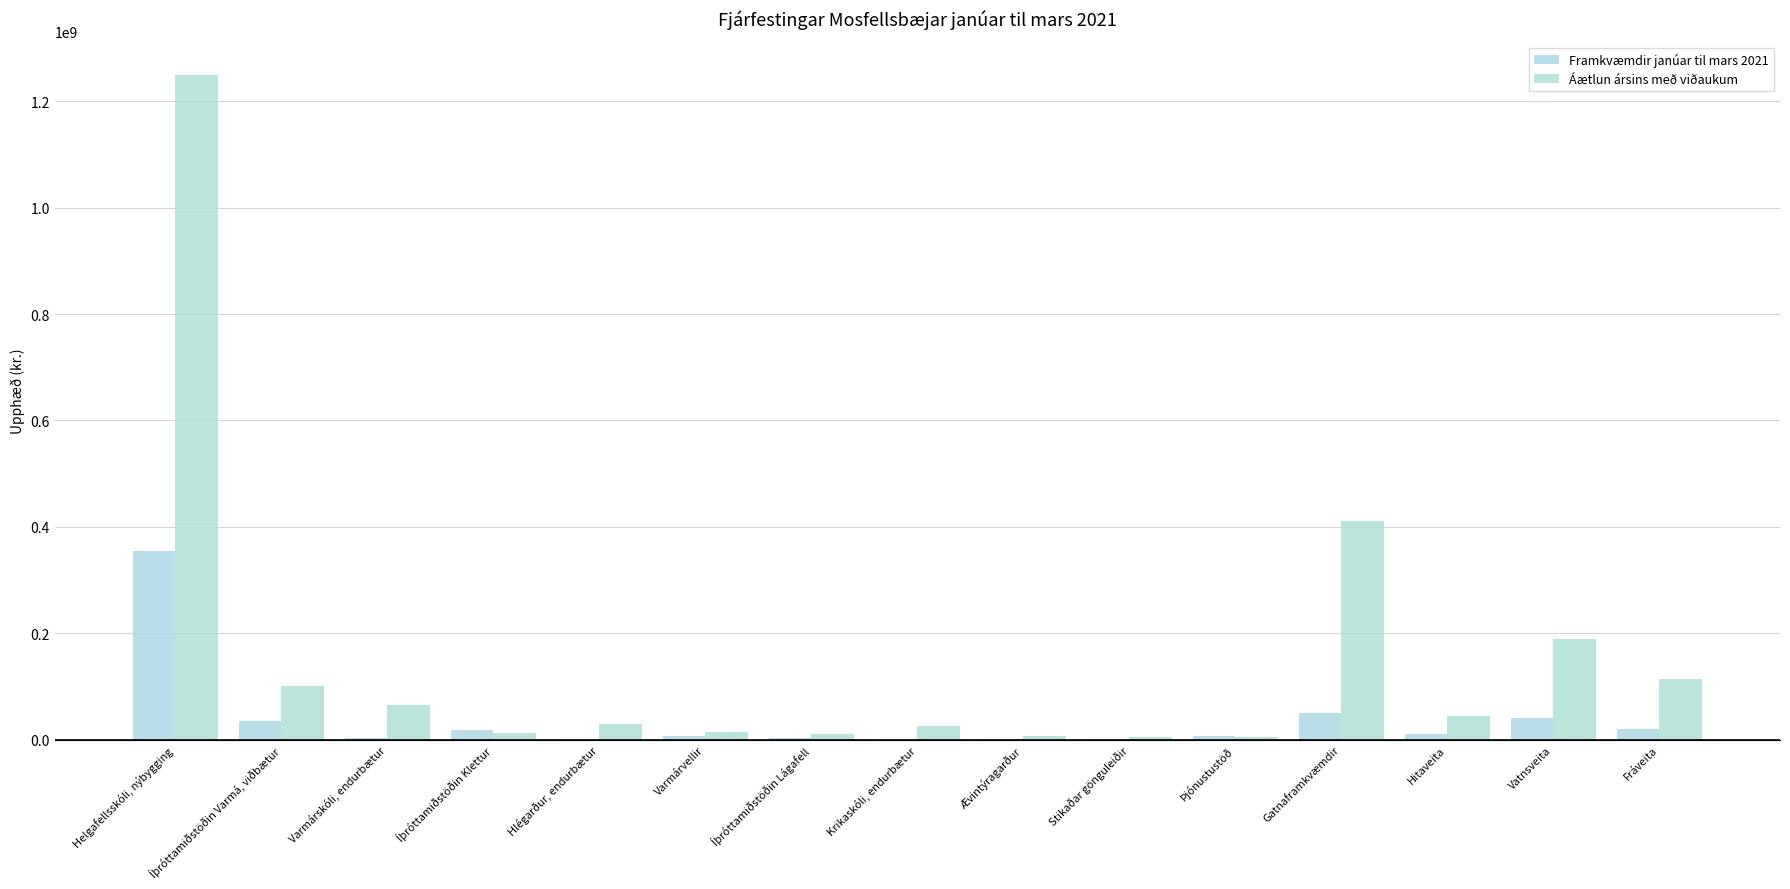

Which series has the largest range (max minus min)?

Áætlun ársins með viðaukum